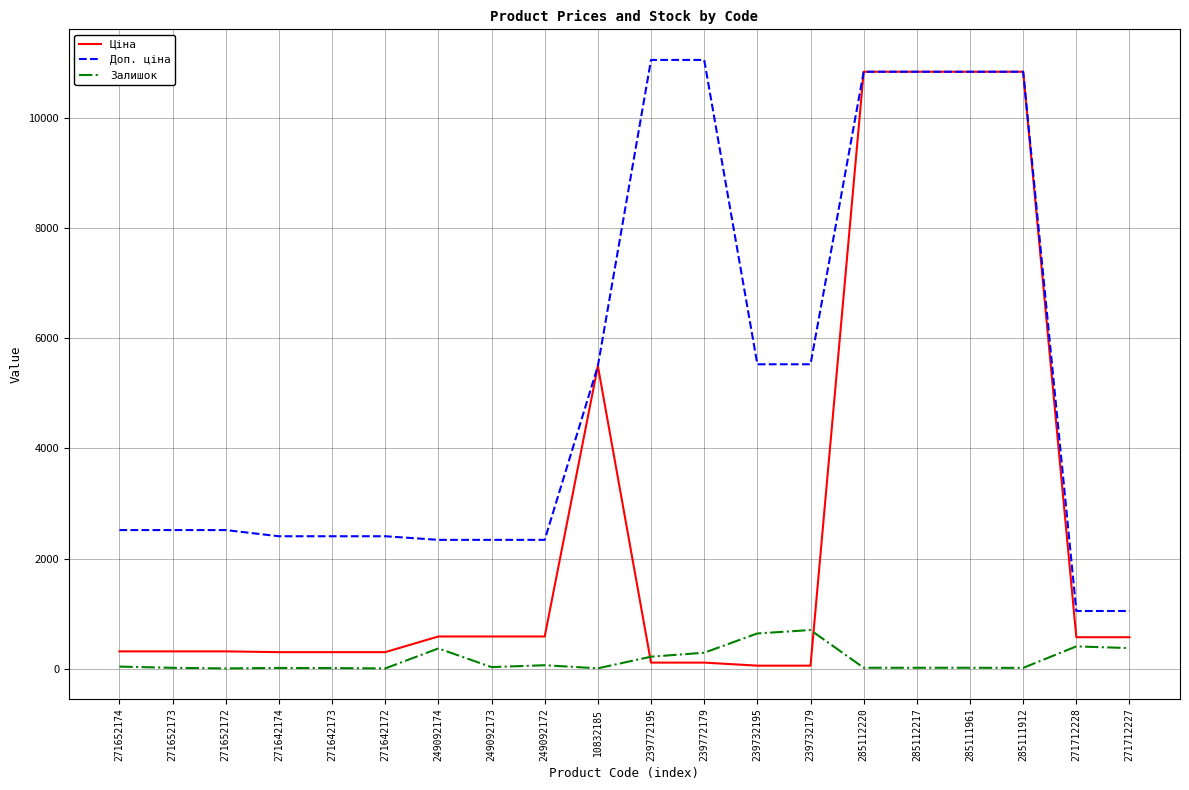

At how many categories does at least one series exceed 10376?

6